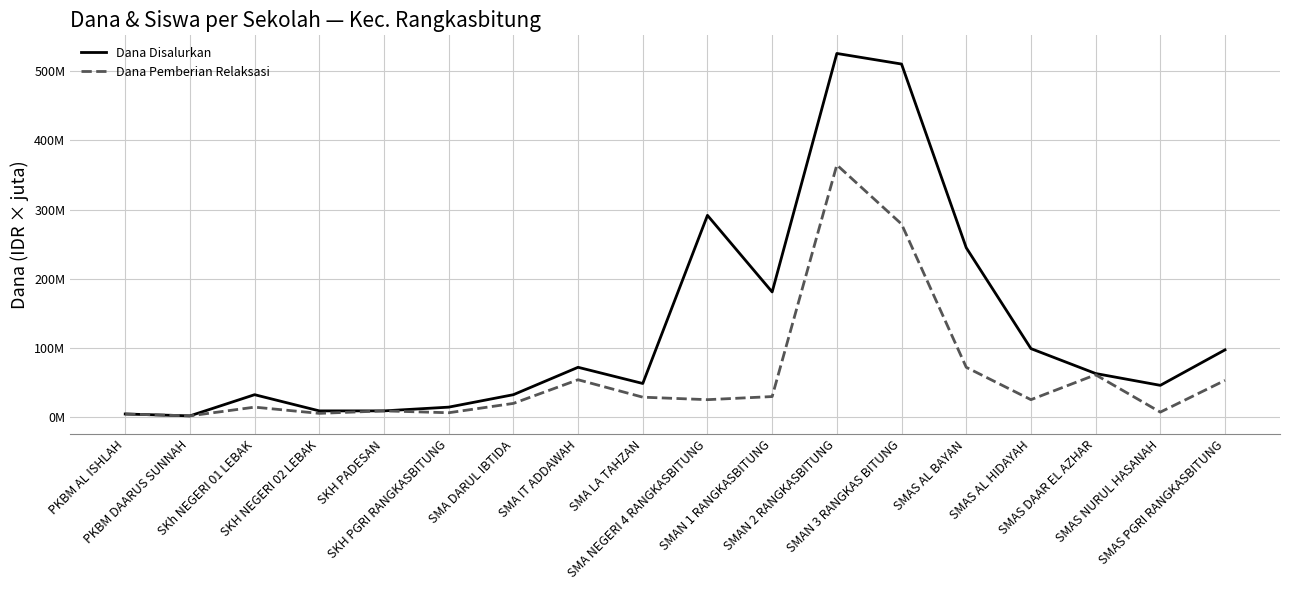

Reading right to left, list all the values displayed in this chart.

Dana Disalurkan: SMAS PGRI RANGKASBITUNG=97200000	SMAS NURUL HASANAH=45900000	SMAS DAAR EL AZHAR=63000000	SMAS AL HIDAYAH=99000000	SMAS AL BAYAN=244800000	SMAN 3 RANGKAS BITUNG=510300000	SMAN 2 RANGKASBITUNG=525600000	SMAN 1 RANGKASBITUNG=180900000	SMA NEGERI 4 RANGKASBITUNG=291600000	SMA LA TAHZAN=48600000	SMA IT ADDAWAH=72000000	SMA DARUL IBTIDA=32400000	SKH PGRI RANGKASBITUNG=14400000	SKH PADESAN=9000000	SKH NEGERI 02 LEBAK=9000000	SKh NEGERI 01 LEBAK=32400000	PKBM DAARUS SUNNAH=1800000	PKBM AL ISHLAH=4500000
Dana Pemberian Relaksasi: SMAS PGRI RANGKASBITUNG=53100000	SMAS NURUL HASANAH=7200000	SMAS DAAR EL AZHAR=61200000	SMAS AL HIDAYAH=25200000	SMAS AL BAYAN=72000000	SMAN 3 RANGKAS BITUNG=279000000	SMAN 2 RANGKASBITUNG=364500000	SMAN 1 RANGKASBITUNG=29700000	SMA NEGERI 4 RANGKASBITUNG=25200000	SMA LA TAHZAN=28800000	SMA IT ADDAWAH=54000000	SMA DARUL IBTIDA=19800000	SKH PGRI RANGKASBITUNG=6300000	SKH PADESAN=9000000	SKH NEGERI 02 LEBAK=5400000	SKh NEGERI 01 LEBAK=14400000	PKBM DAARUS SUNNAH=1800000	PKBM AL ISHLAH=4500000